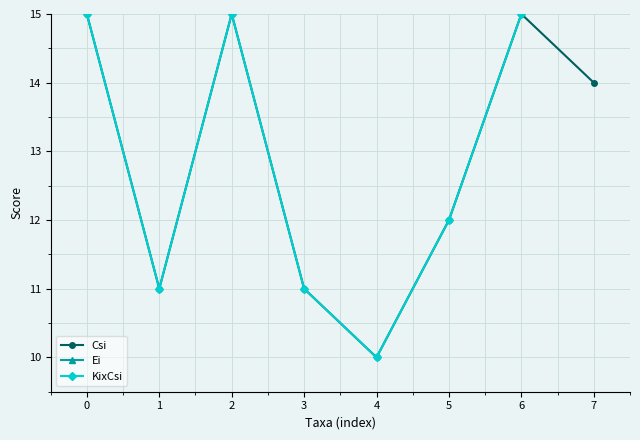

Rank the series by their maximum value, from highest to lowest.

KixCsi, Csi, Ei